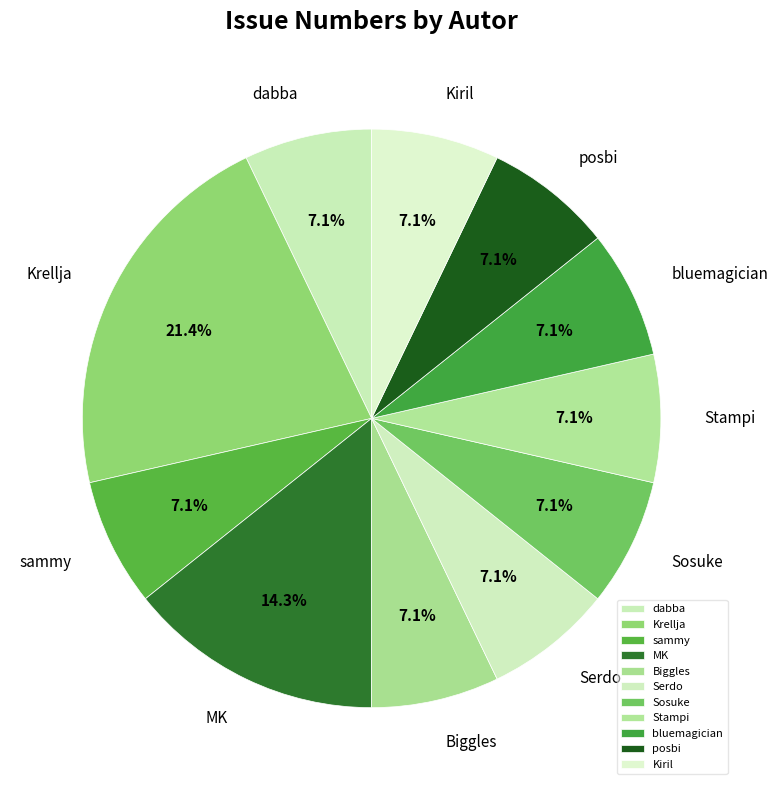

How much of the chart is everything except sammy?

92.9%